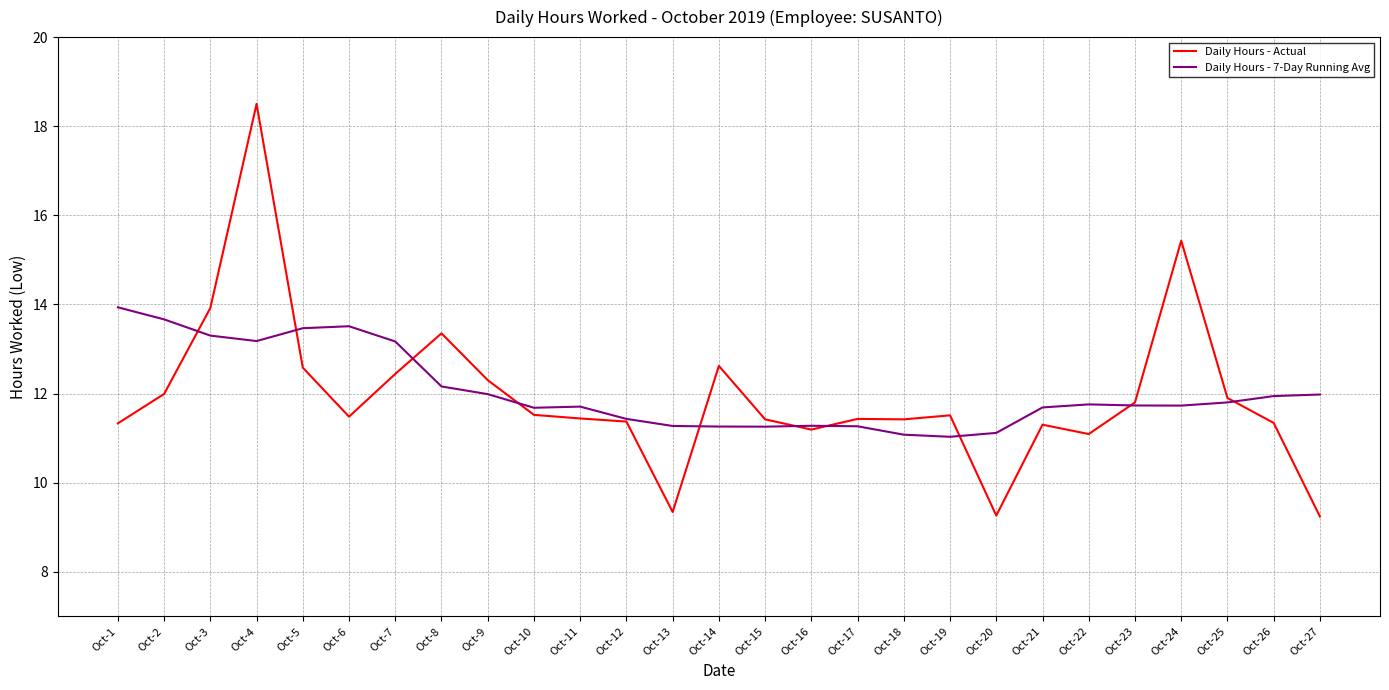

The Daily Hours - 7-Day Running Avg series shows 4.1 at Oct-25. True or false?

False